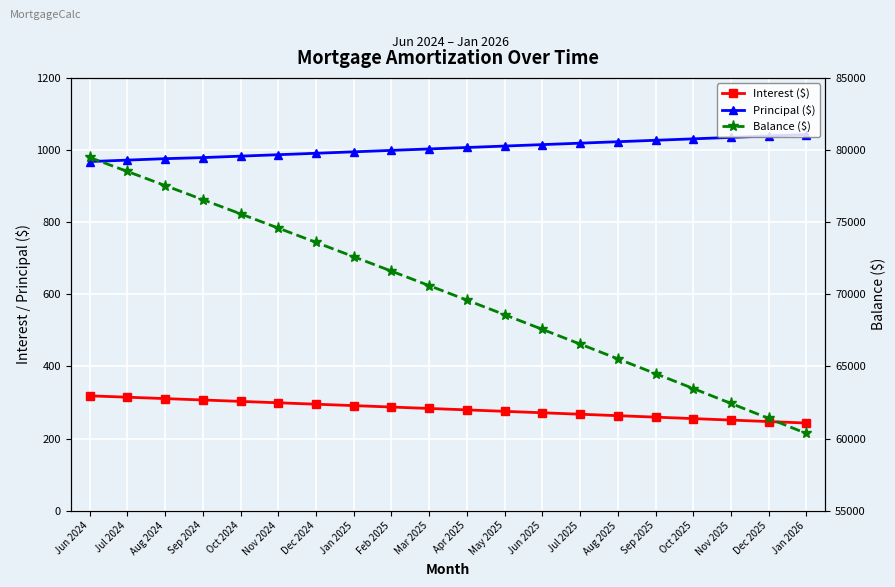

Reading left to right, transcribe all the data shown in this chart.

Interest ($): 318.5	314.6	310.8	306.9	303.1	299.2	295.2	291.3	287.4	283.4	279.5	275.5	271.5	267.5	263.4	259.4	255.3	251.2	247.1	243.0
Principal ($): 968.0	972.0	976.0	979.0	983.0	987.0	991.0	995.0	999.0	1003.0	1007.0	1011.0	1015.0	1019.0	1023.0	1027.0	1031.0	1035.0	1039.0	1043.0
Balance ($): 79487.0	78515.0	77539.0	76560.0	75577.0	74590.0	73599.0	72604.0	71605.0	70602.0	69595.0	68584.0	67569.0	66550.0	65527.0	64500.0	63469.0	62434.0	61395.0	60352.0